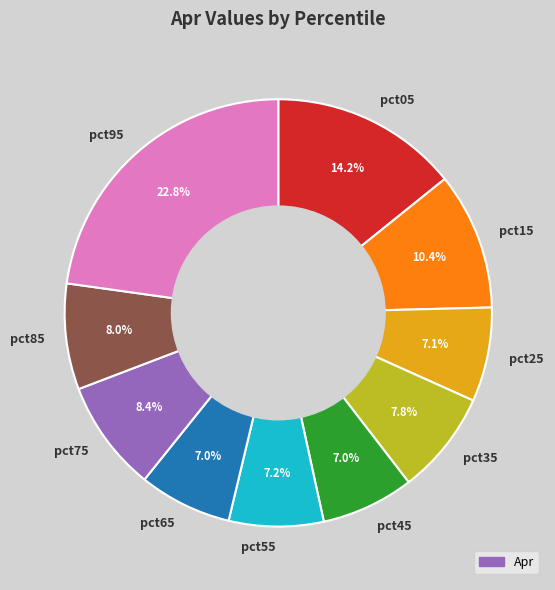

Which has a higher value, pct25 or pct75?

pct75